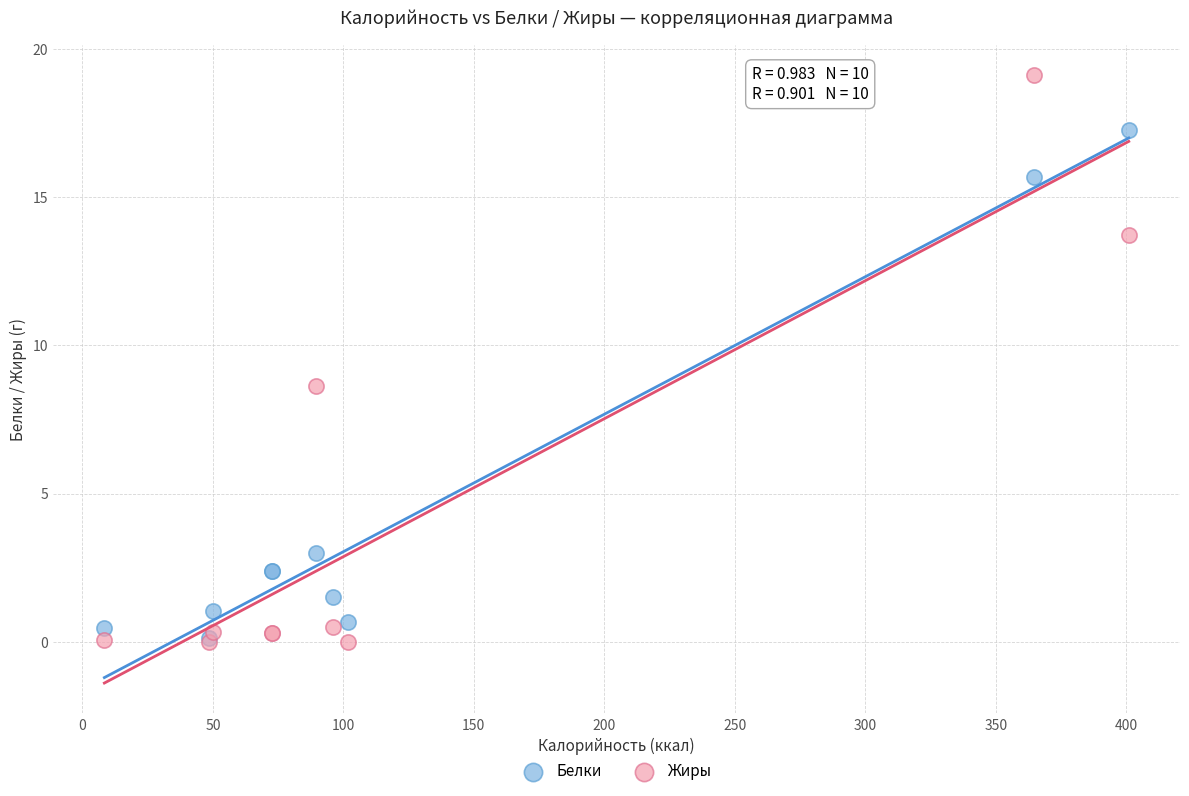

What are all the series names shown in the legend?

Белки, Жиры